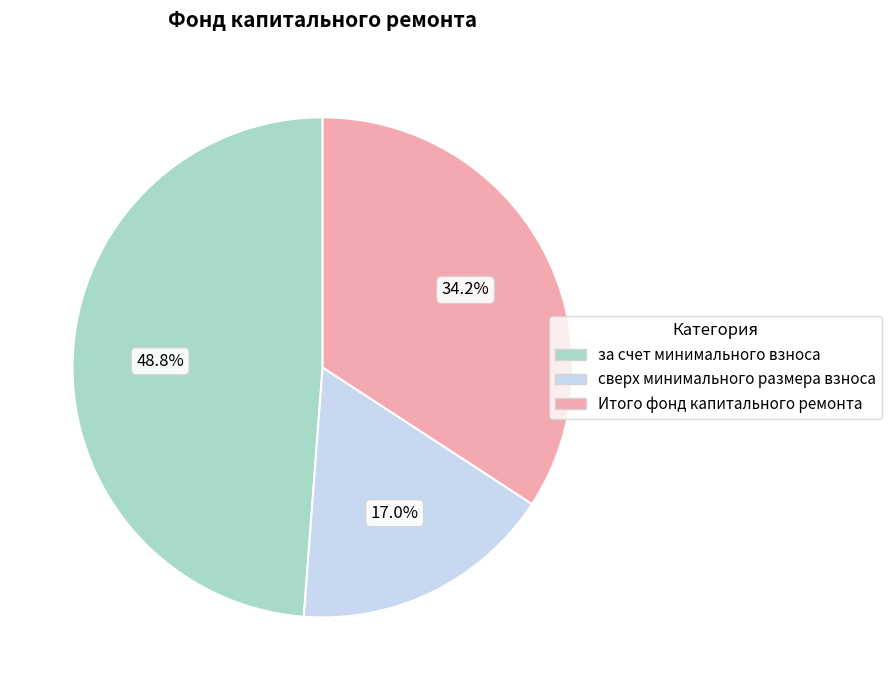

Is the sum of сверх минимального размера взноса and за счет минимального взноса greater than half?

Yes